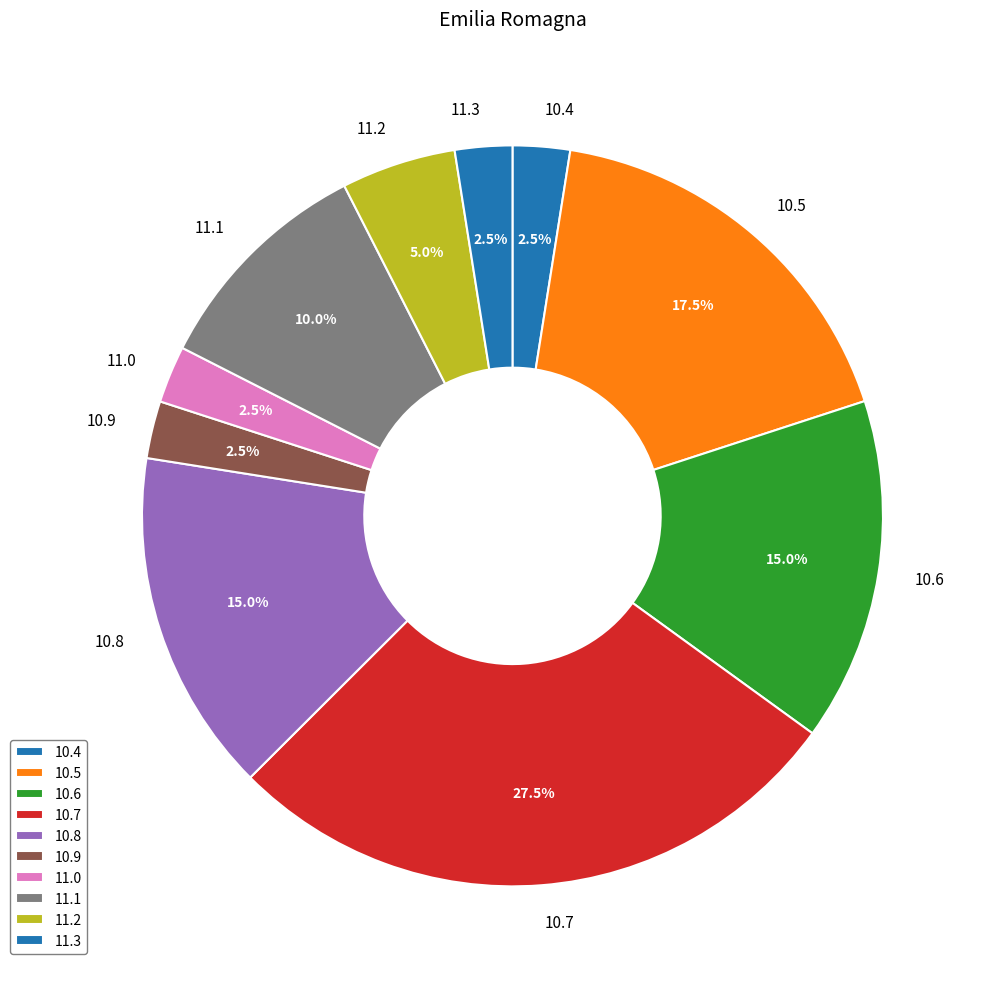

How many slices are in this pie chart?

10